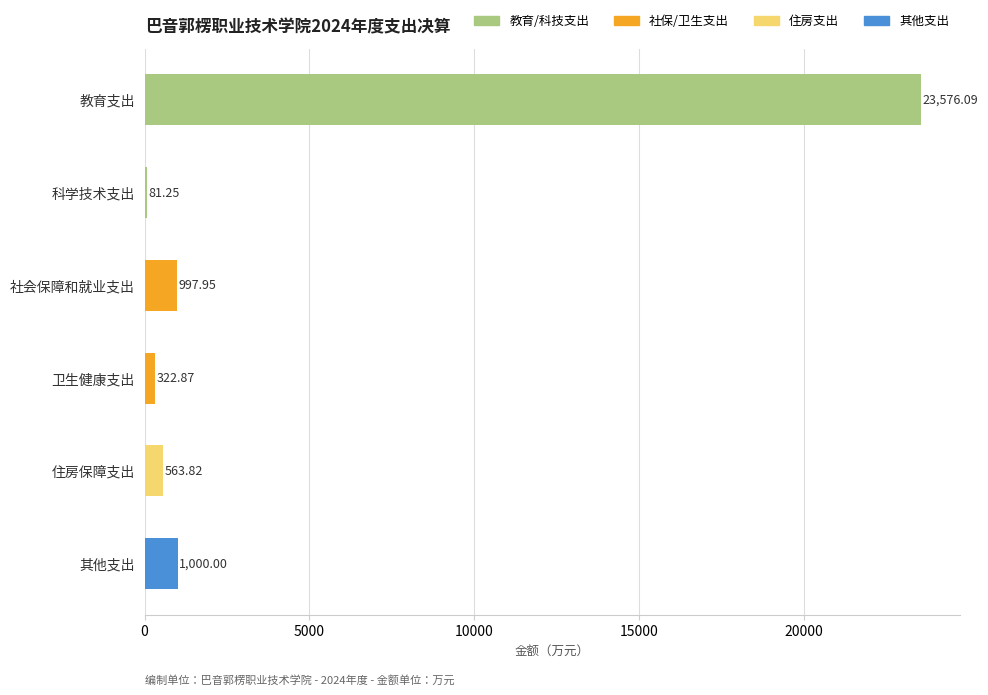

What is the difference between the maximum and second lowest values?

23253.2